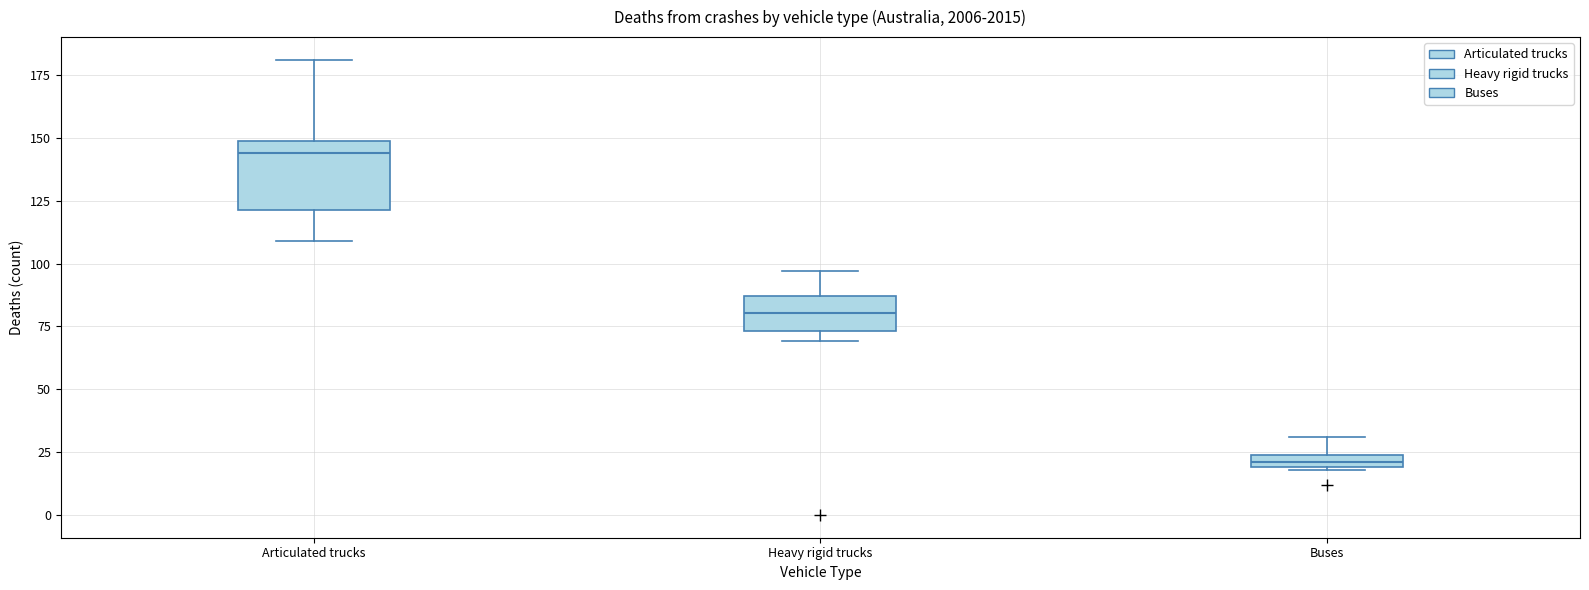

Where is the lower edge of the box for Heavy rigid trucks on the y-axis? The values are not printed on the chart, so give them approximately, as read against the axis.

75